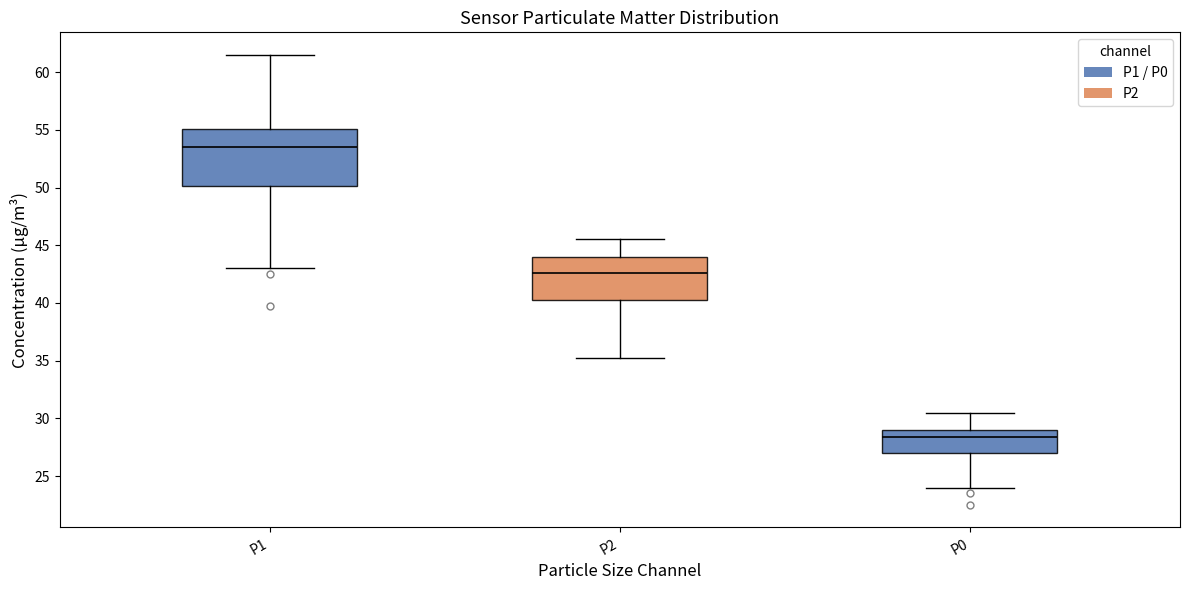

Where is the upper edge of the box for P2 on the y-axis? The values are not printed on the chart, so give them approximately, as read against the axis.

44.0